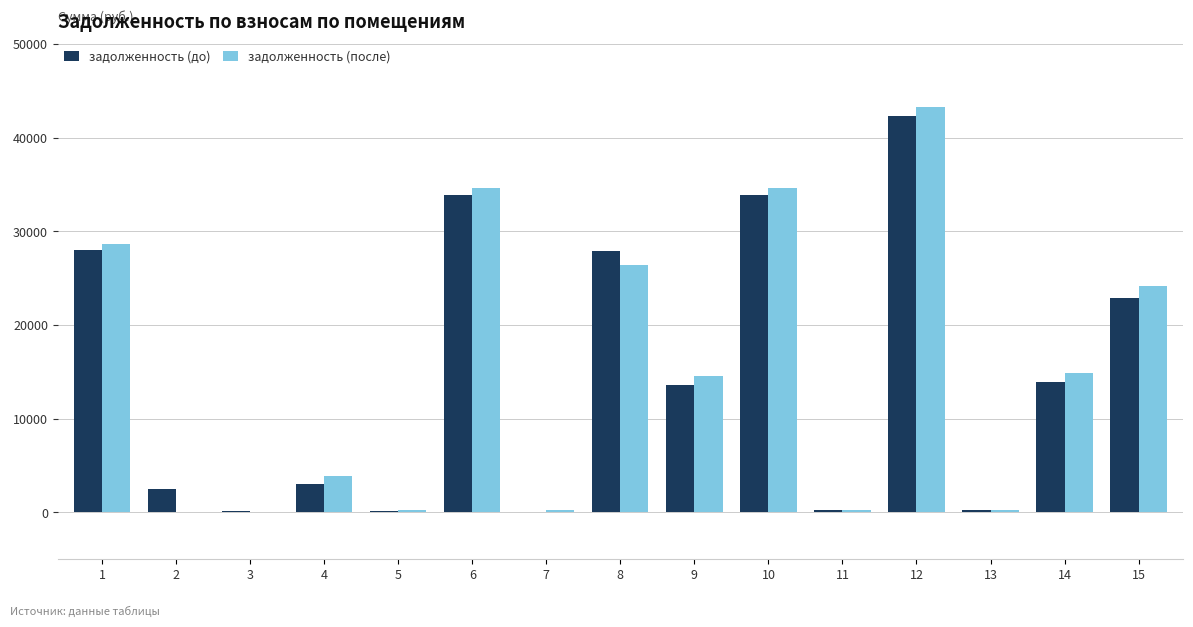

How many distinct data groups are displayed?

2